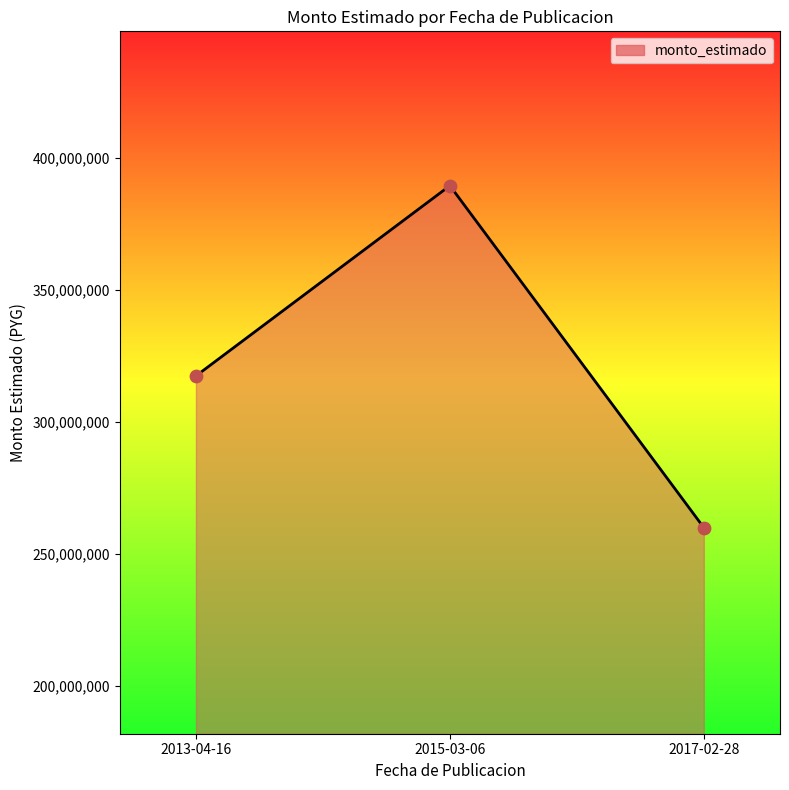

Between 2017-02-28 and 2013-04-16, which is larger?

2013-04-16